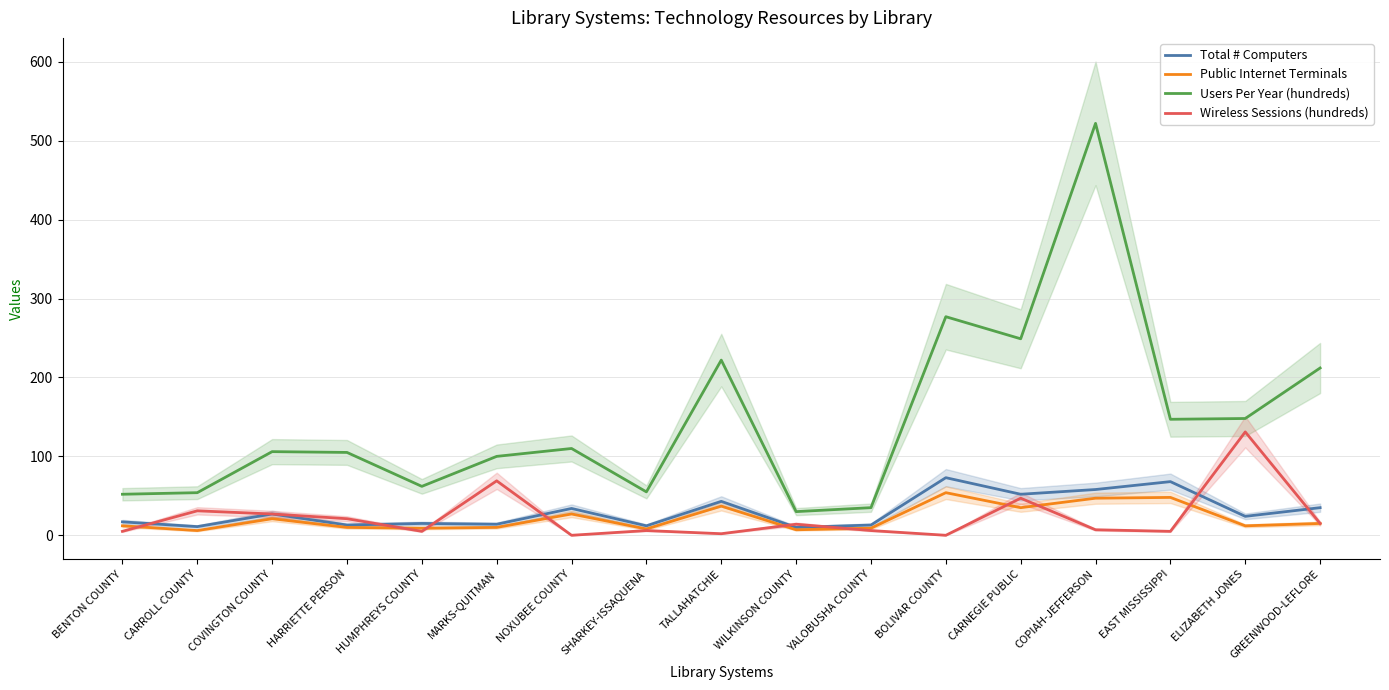

Is the value of Wireless Sessions (hundreds) at SHARKEY-ISSAQUENA greater than the value of Users Per Year (hundreds) at HARRIETTE PERSON?

No